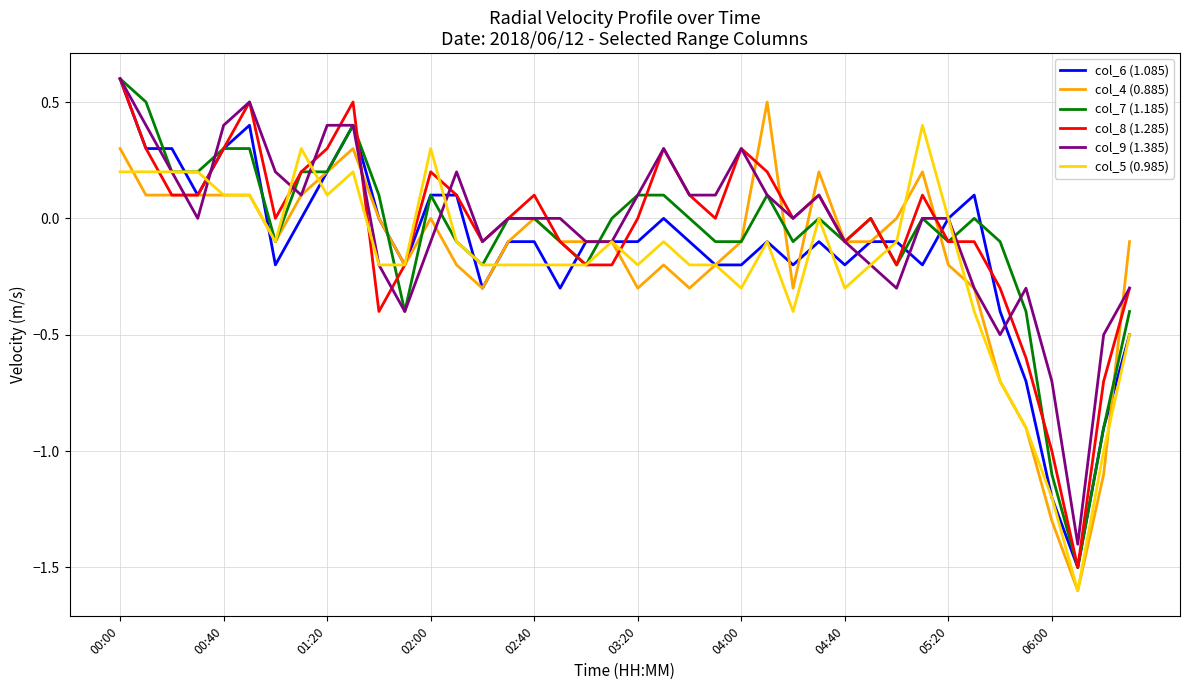

What is the highest value of the col_5 (0.985) series?

0.4